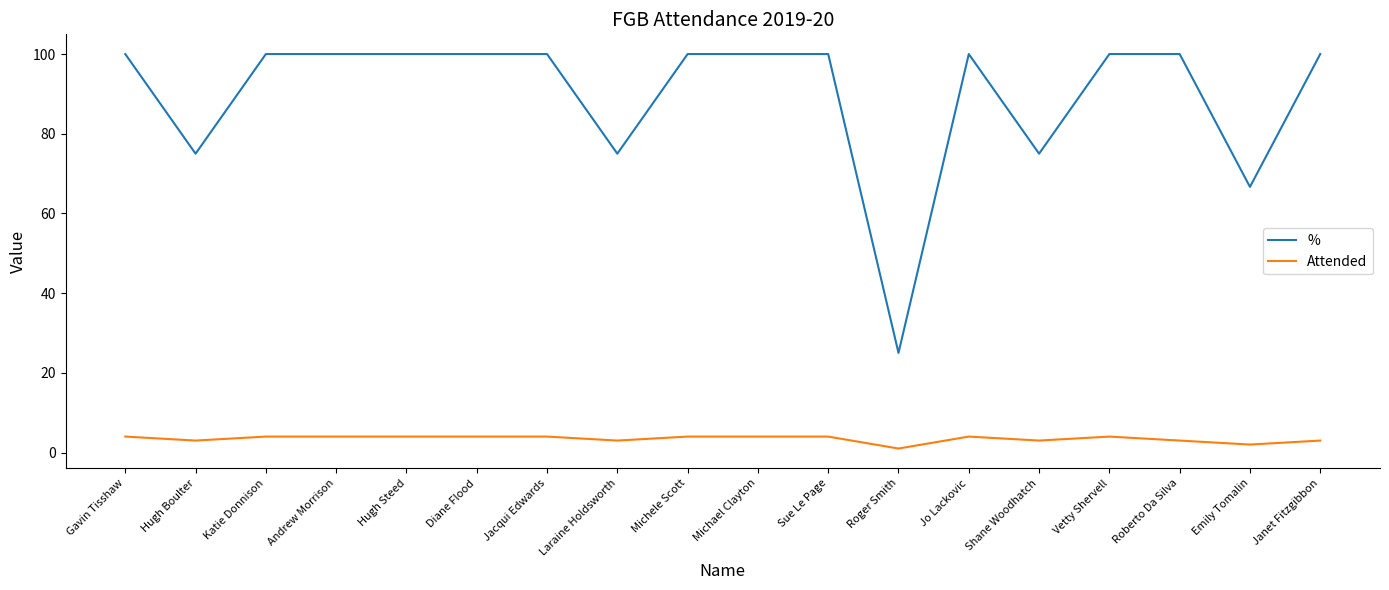

What position from the right is Diane Flood?

13